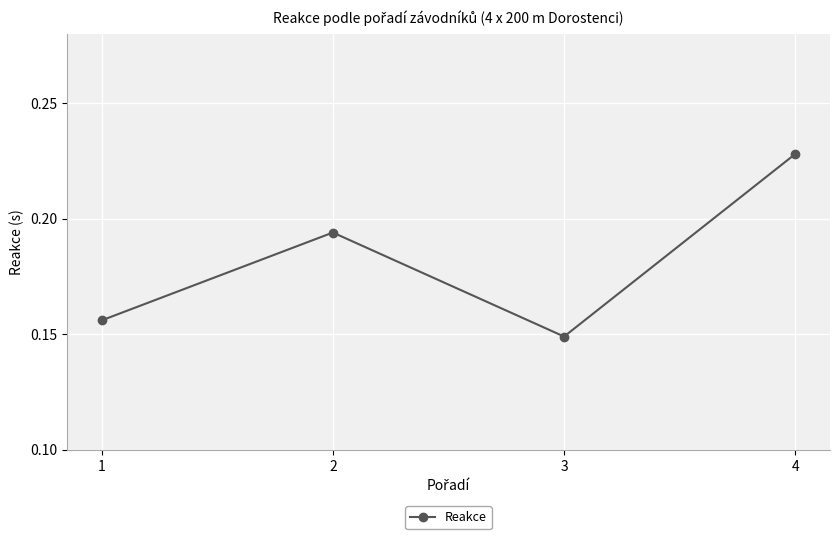

Which has a higher value, 4 or 1?

4